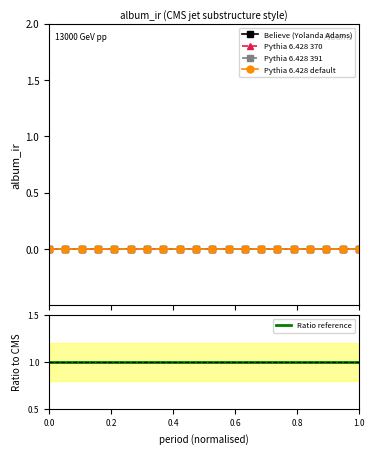

True or false: Pythia 6.428 default and Ratio reference cross at least once.

False